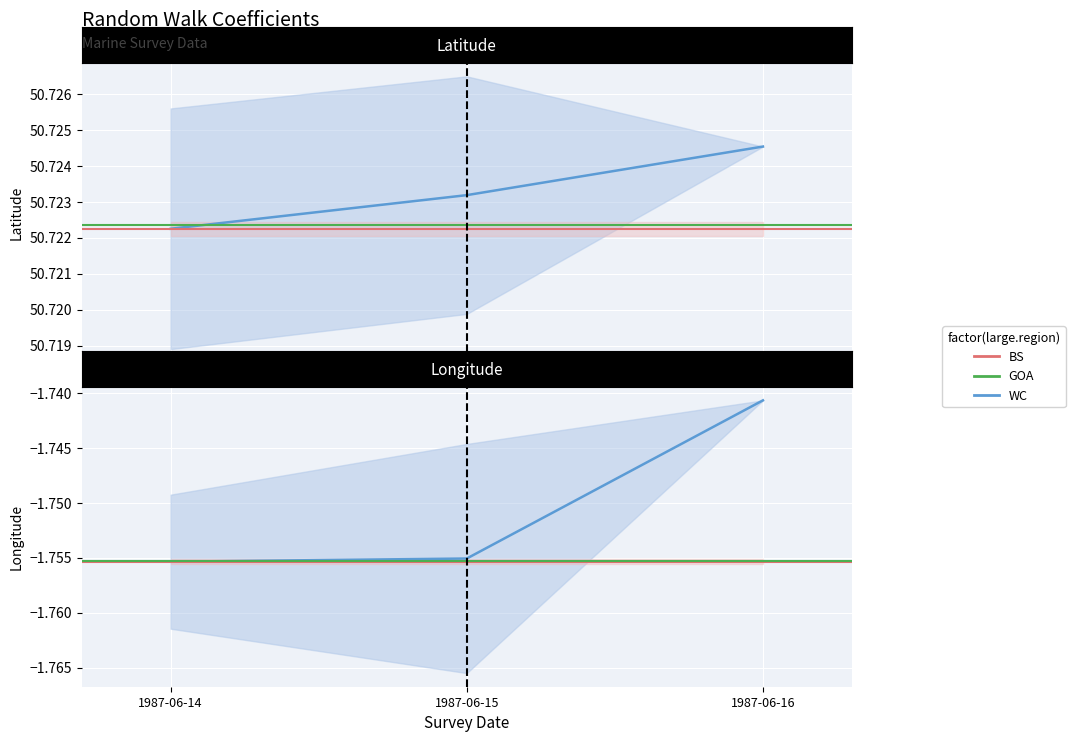

True or false: Longitude and Latitude intersect in this chart.

False